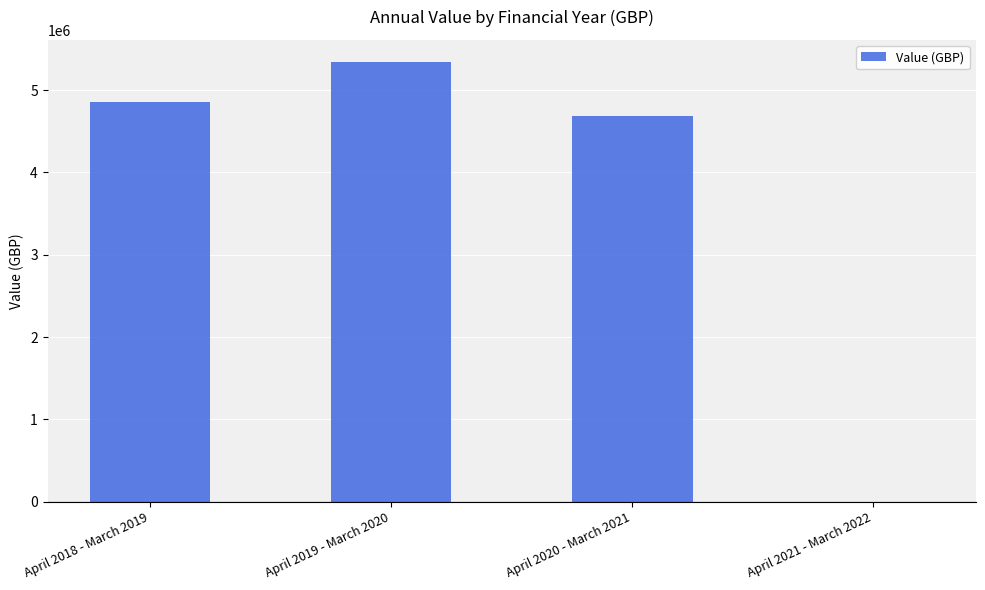

Is it true that the value at April 2018 - March 2019 is 6956892?

False